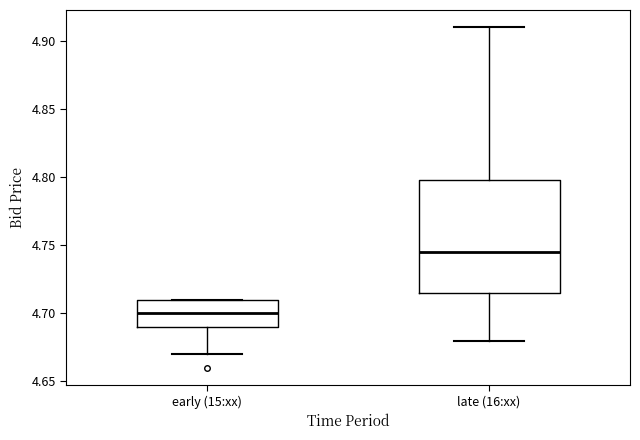

Which box's median line is the highest?

late (16:xx)